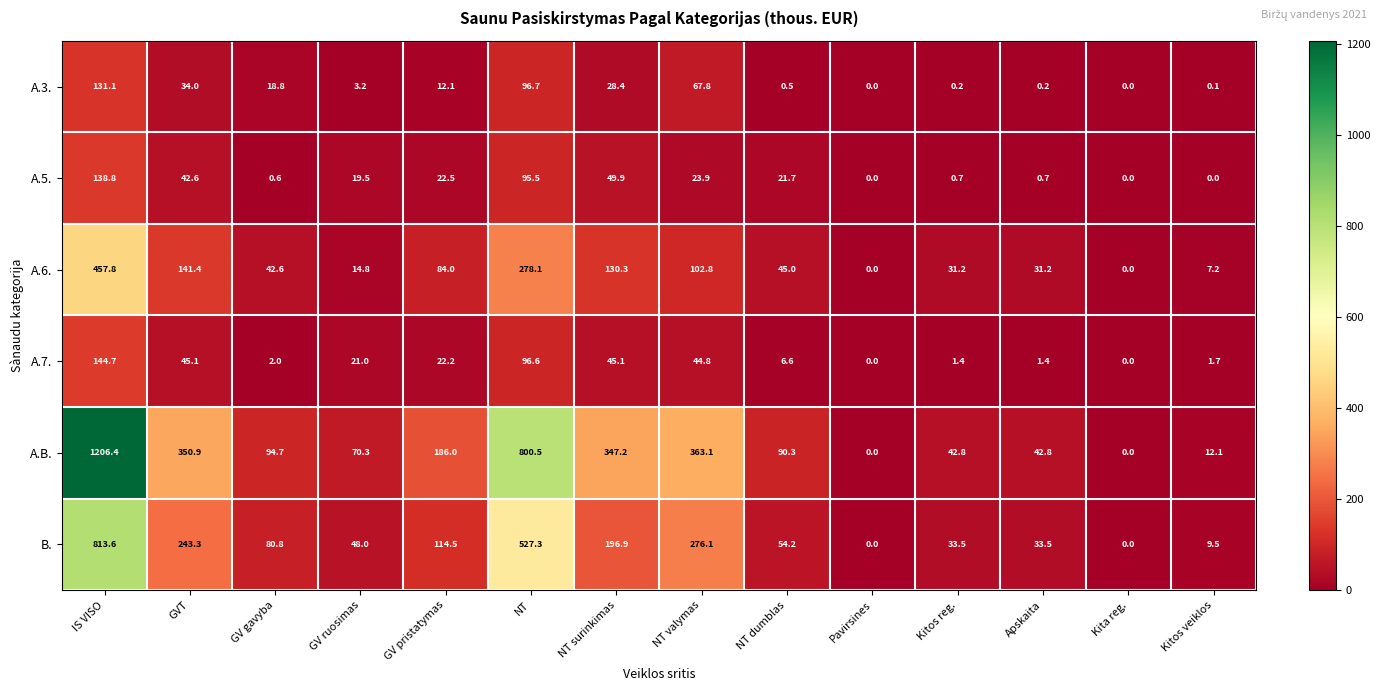

Is it true that A.7. equals 68.4 at IS VISO?

False